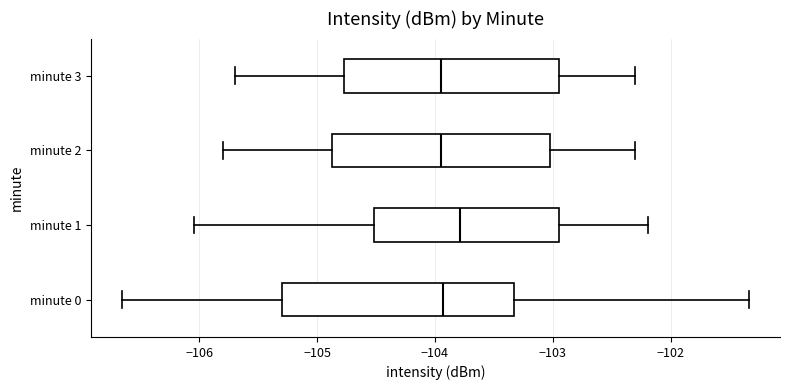

Where does the right whisker of the box for minute 0 end on the x-axis? The values are not printed on the chart, so give them approximately, as read against the axis.

-101.3